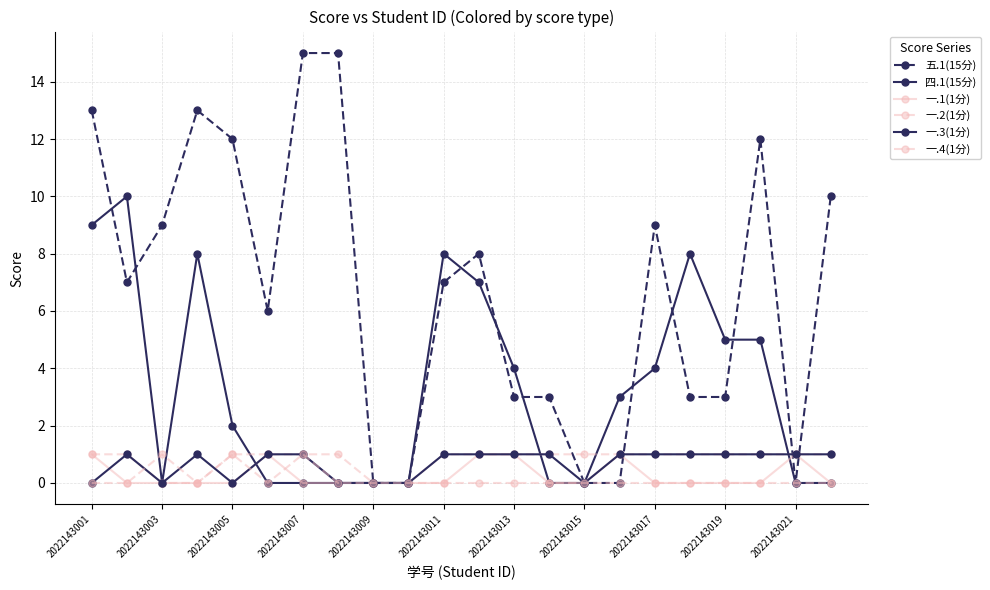

Which series ends up on top after the final intersection of 一.3(1分) and 五.1(15分)?

五.1(15分)